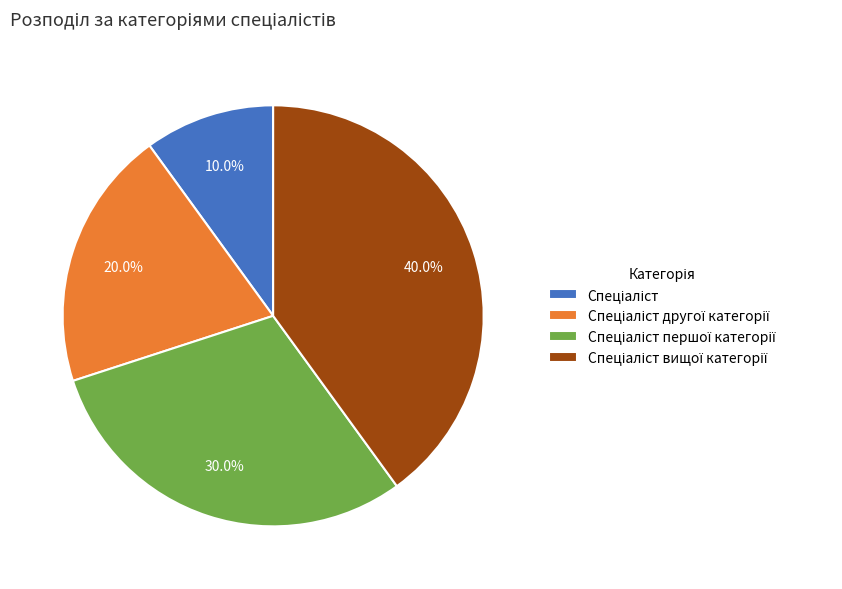

Does any single category account for the majority?

No